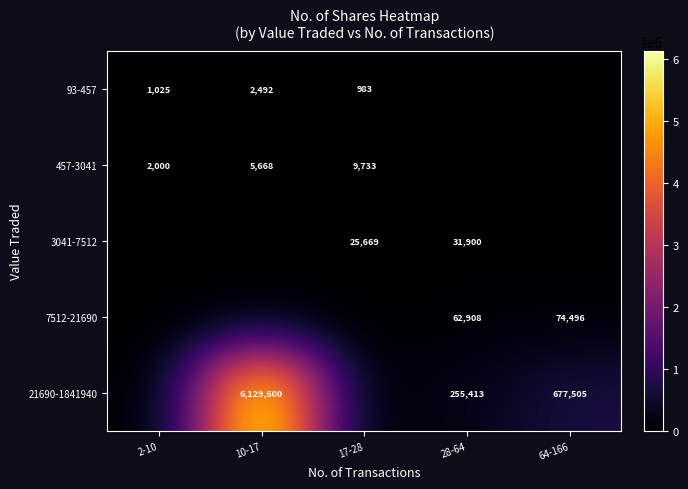

What is the difference between the 21690-1841940 values at 10-17 and 64-166?

5452095